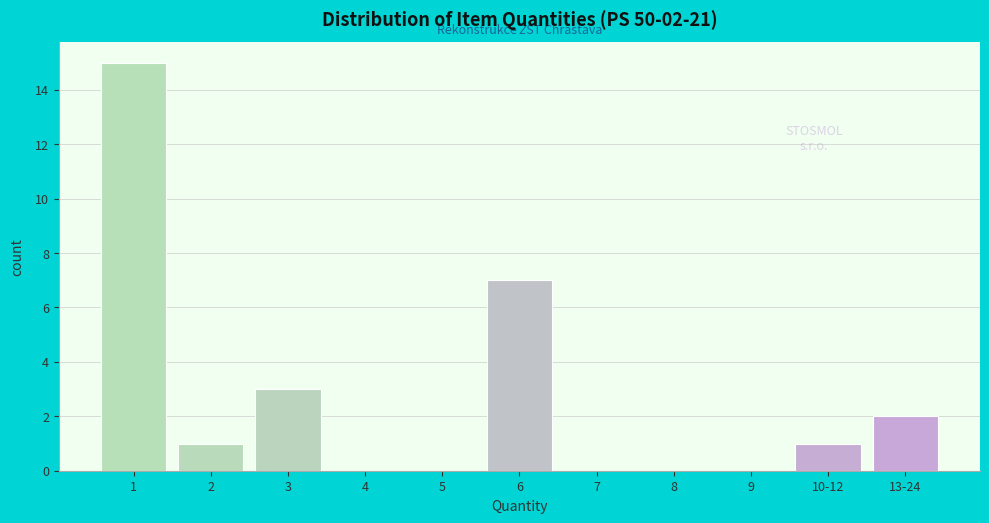

Reading right to left, extract all data points from this chart.

13-24=2	10-12=1	9=0	8=0	7=0	6=7	5=0	4=0	3=3	2=1	1=15